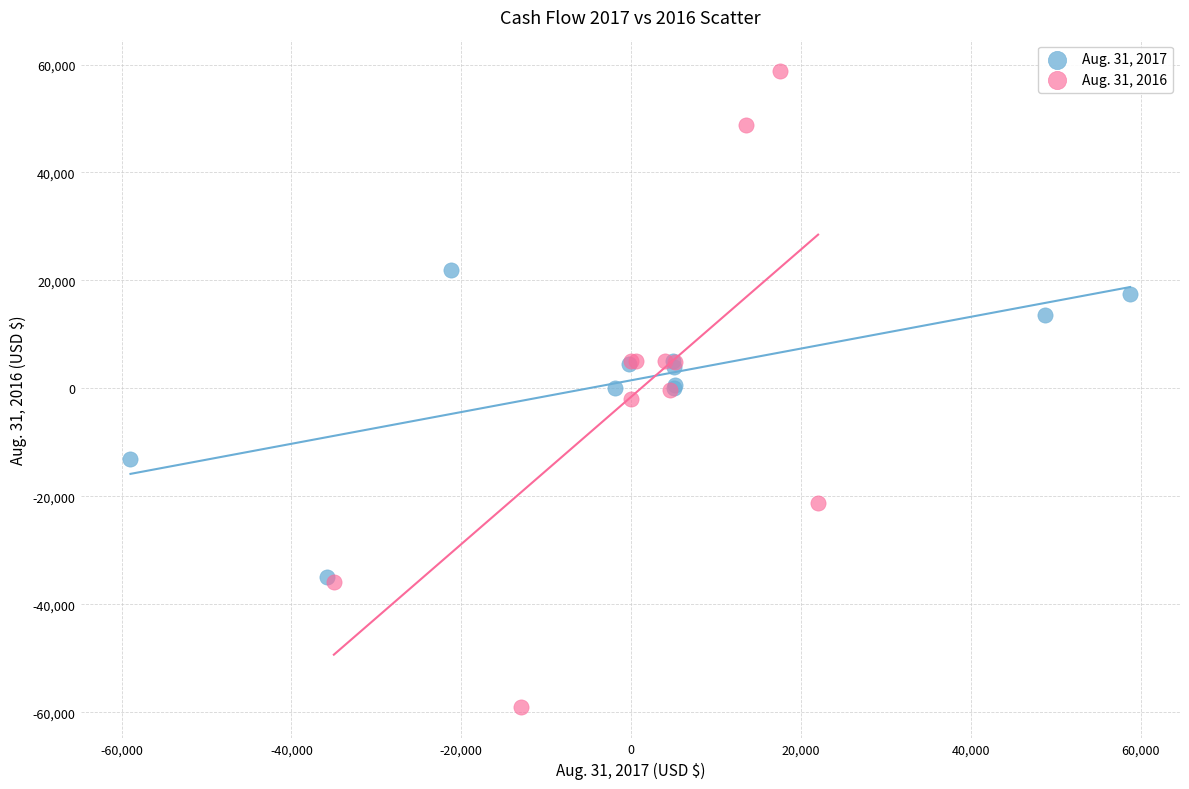

Which series contains the lowest Y value?

Aug. 31, 2016